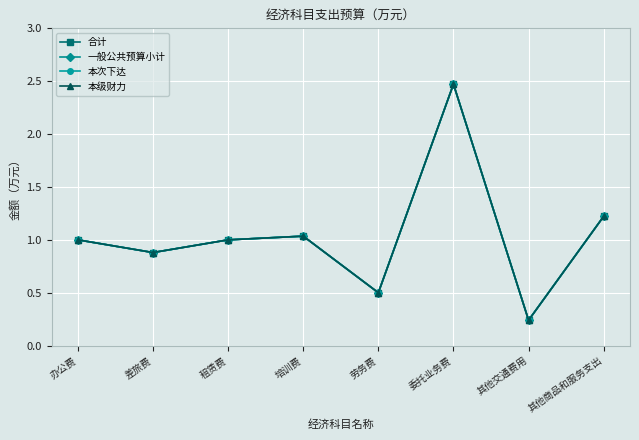

Is it true that 本级财力 equals 0.1 at 其他交通费用?

False